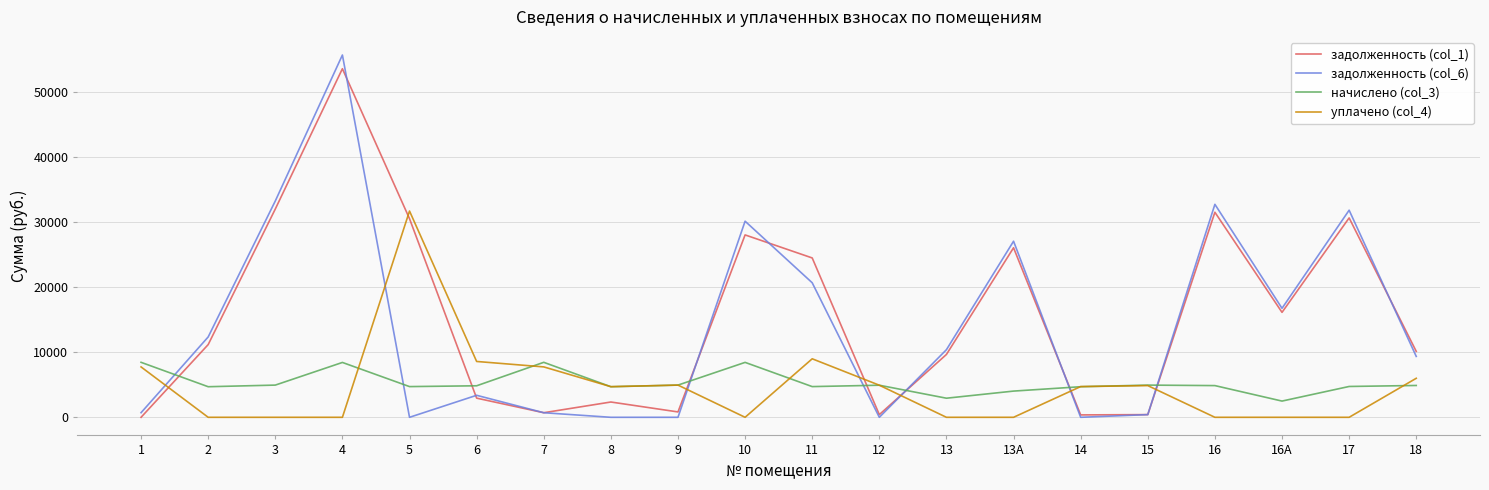

Which series changed the most between 3 and 8?

задолженность (col_6)